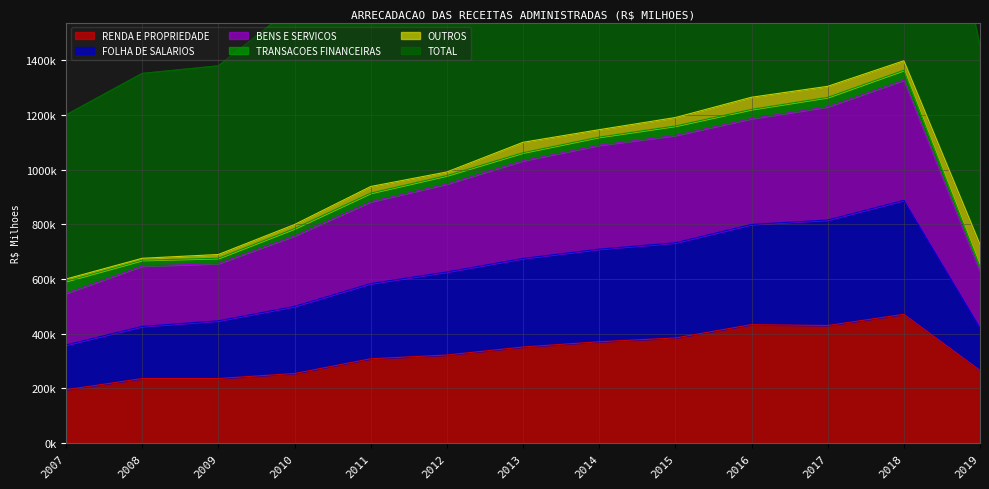

True or false: FOLHA DE SALARIOS and RENDA E PROPRIEDADE intersect in this chart.

False